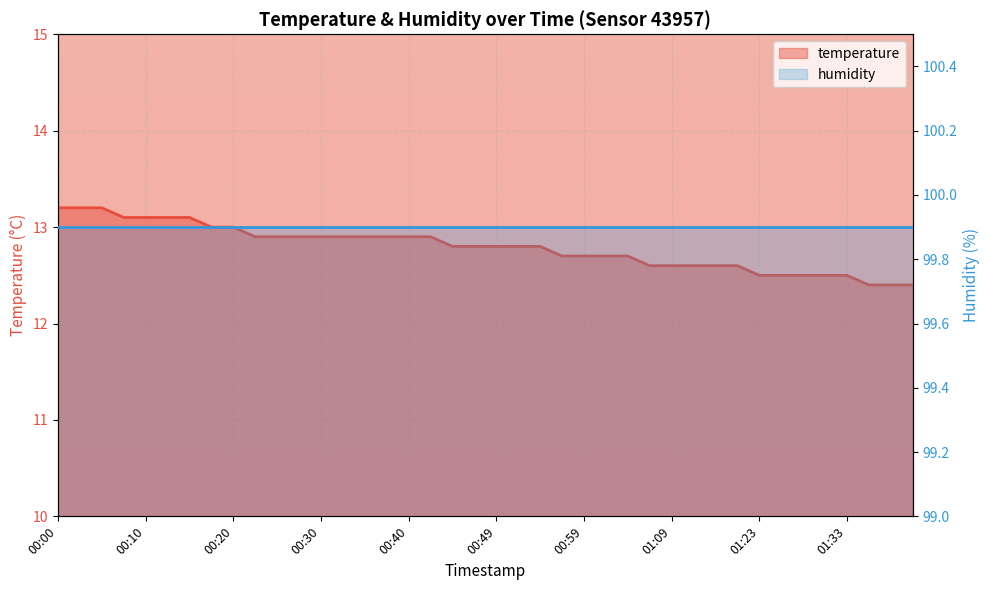

Count the values in the range 12 to 13.

33